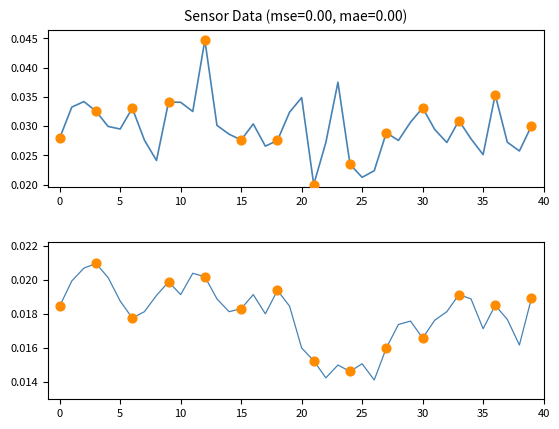

Is the value of SDS_P2 at 31 greater than the value of SDS_P1 at 34?

No